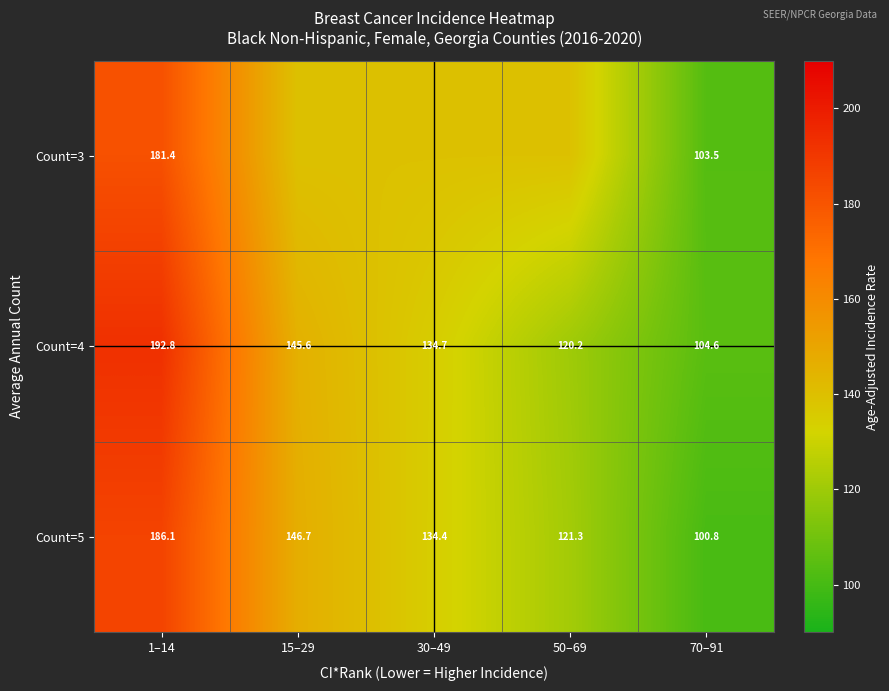

At which label does Count=4 reach its minimum?

70–91